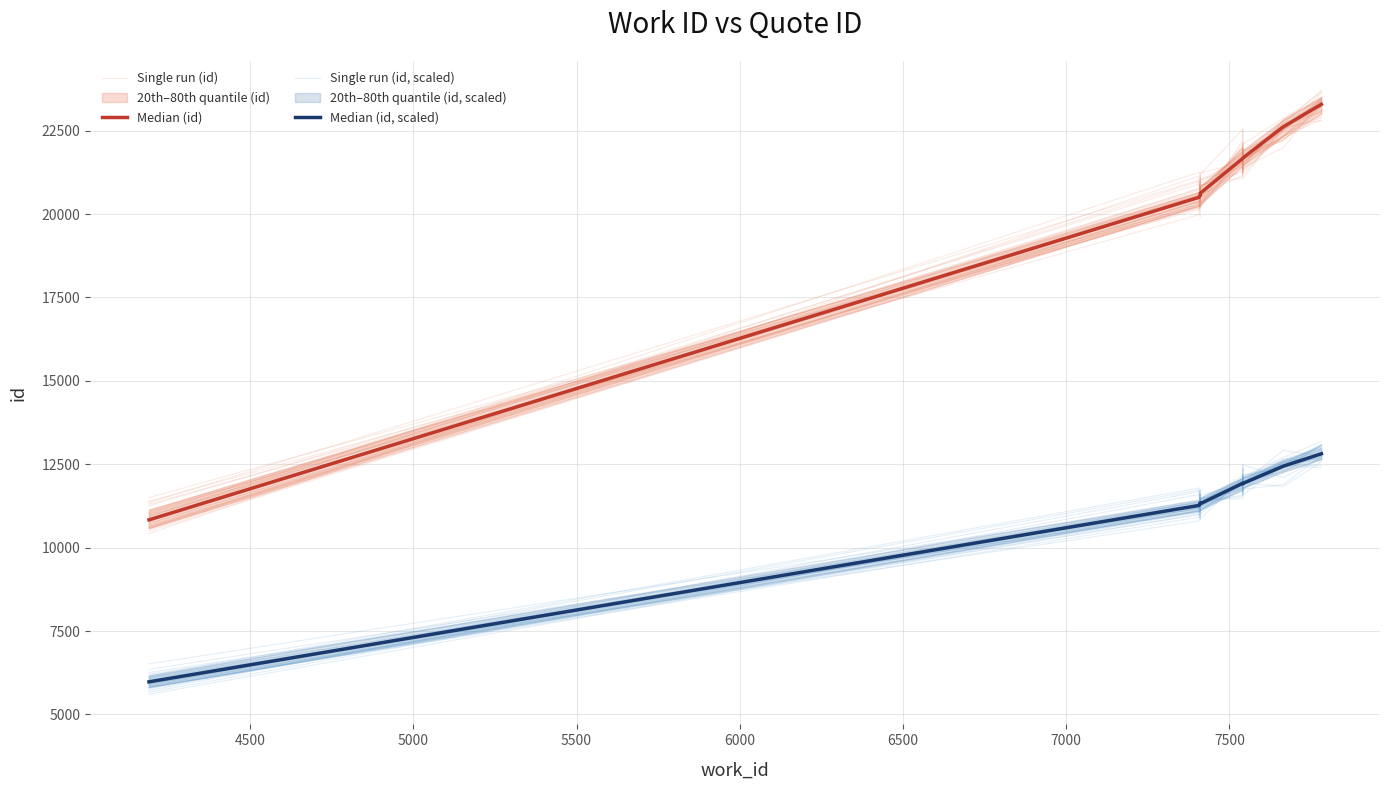

True or false: Single run (id, scaled) and Median (id) intersect in this chart.

False